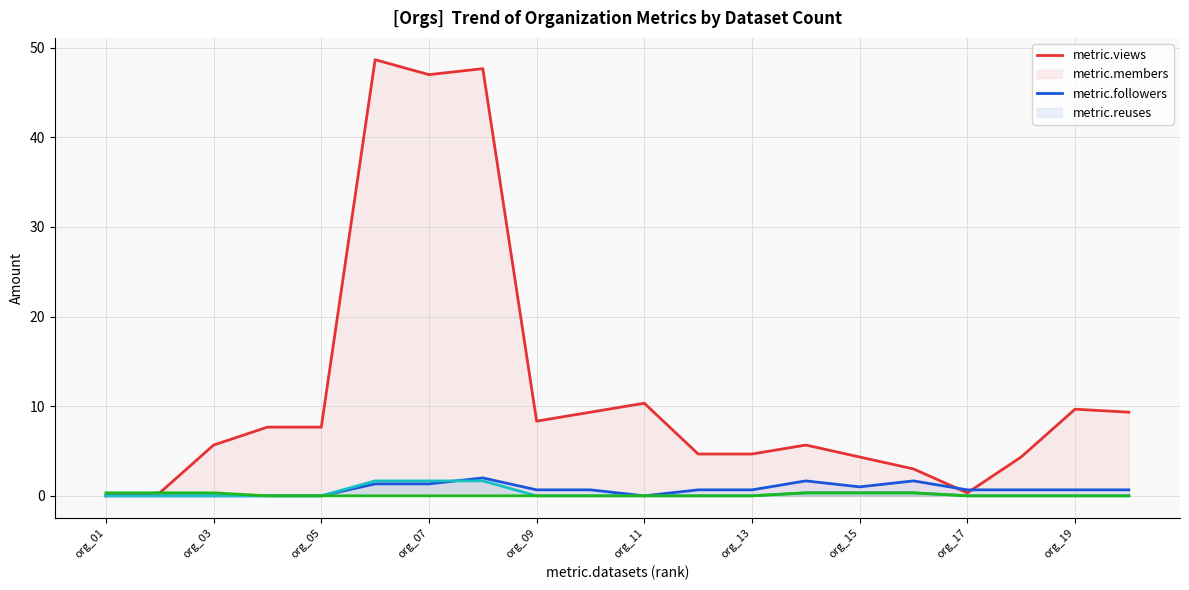

Is it true that metric.views equals 0.2 at org_17?

False